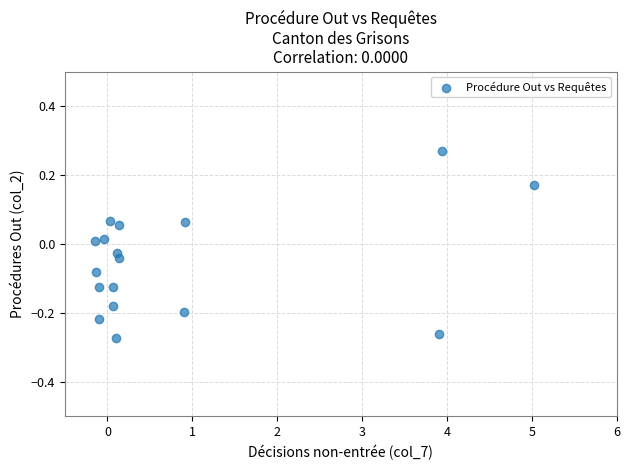

What is the range of X values (max minus min)?

5.2